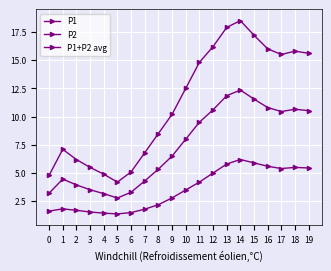

List the series in order of their overall mean, lowest first.

P2, P1+P2 avg, P1